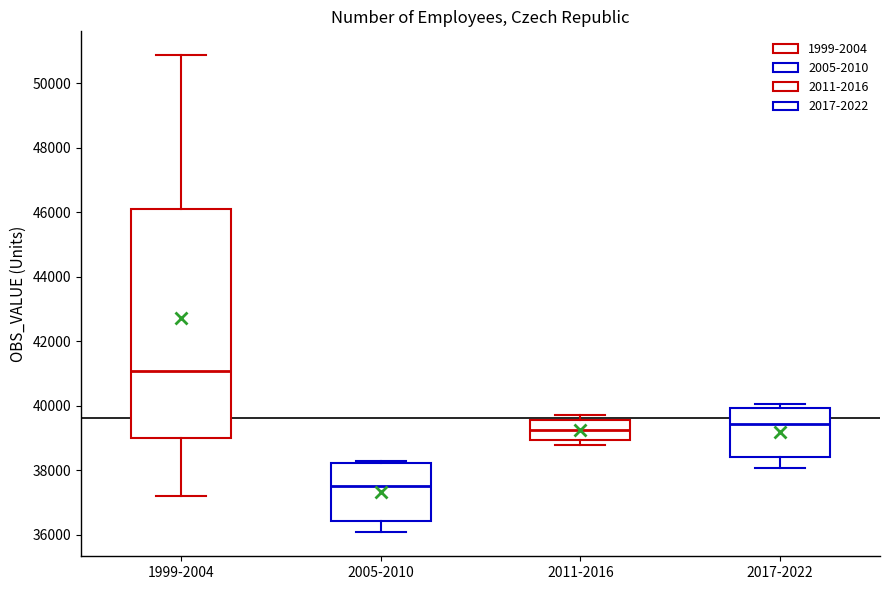

Which box is the tallest, from its lower edge to its upper edge?

1999-2004